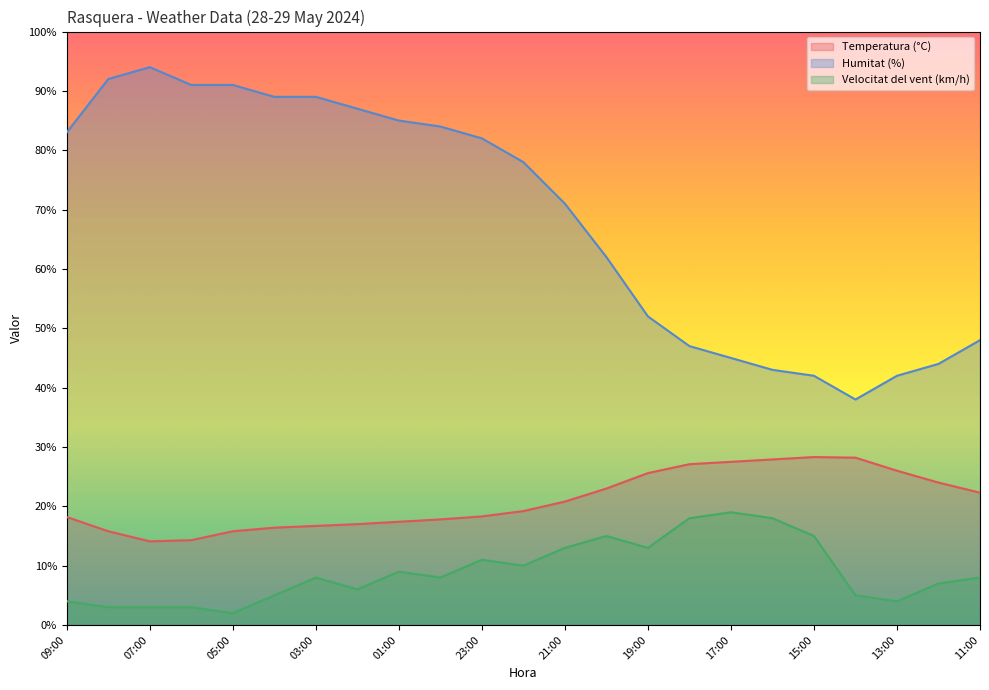

What is the total value across all series at 21:00?

104.8